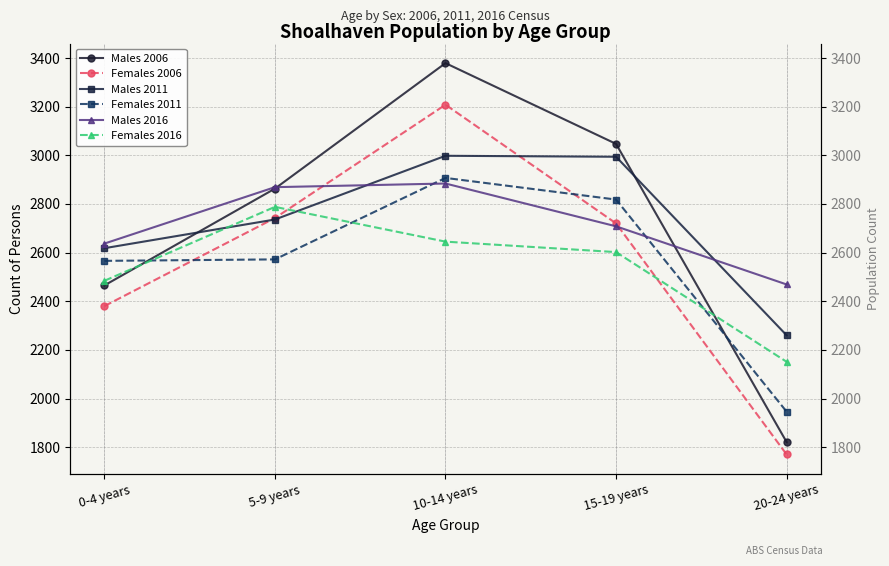

Is this an area chart (filled region under the line)?

No